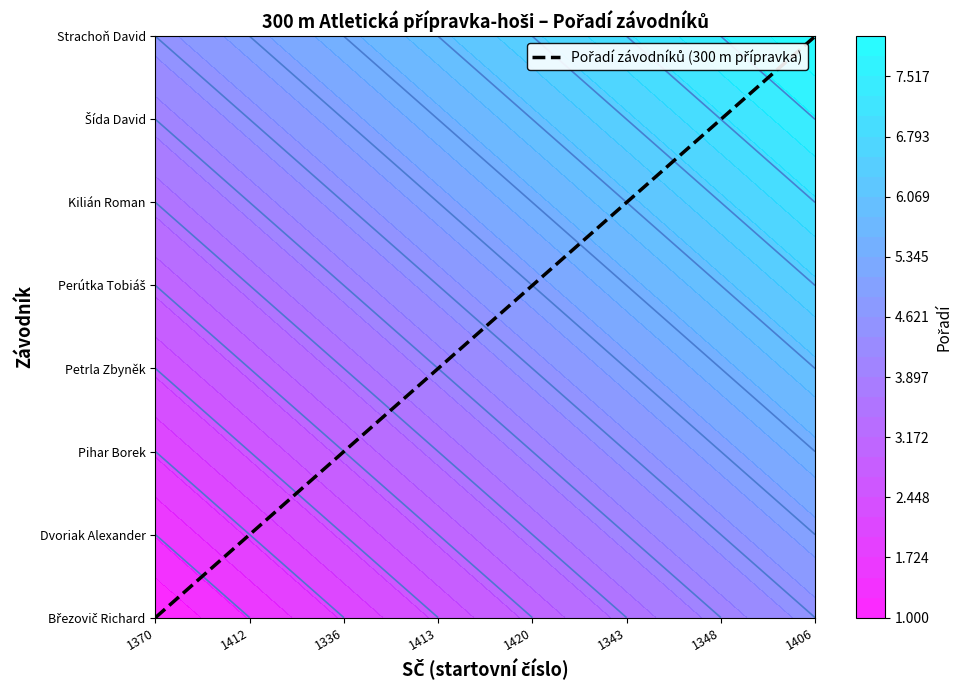

Rank the categories by value from highest to lowest.

1406, 1348, 1343, 1420, 1413, 1336, 1412, 1370